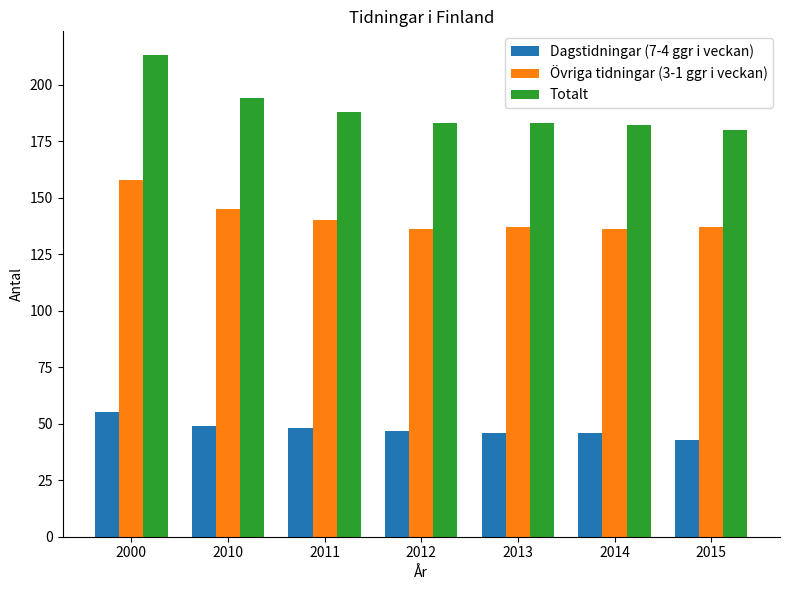

List the series in order of their peak value, lowest first.

Dagstidningar (7-4 ggr i veckan), Övriga tidningar (3-1 ggr i veckan), Totalt